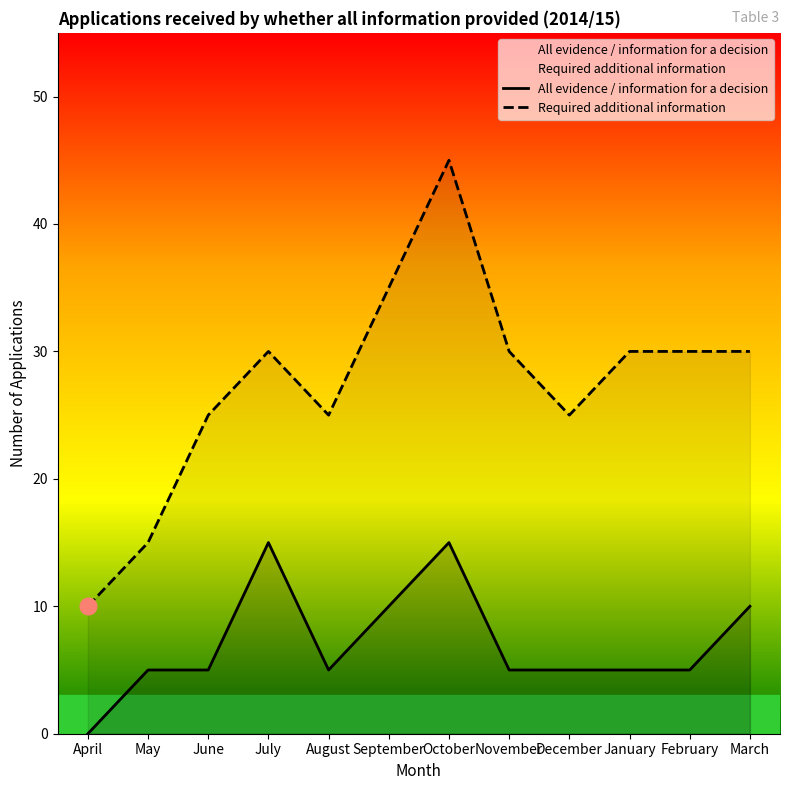

Which series has the largest total across all categories?

Required additional information